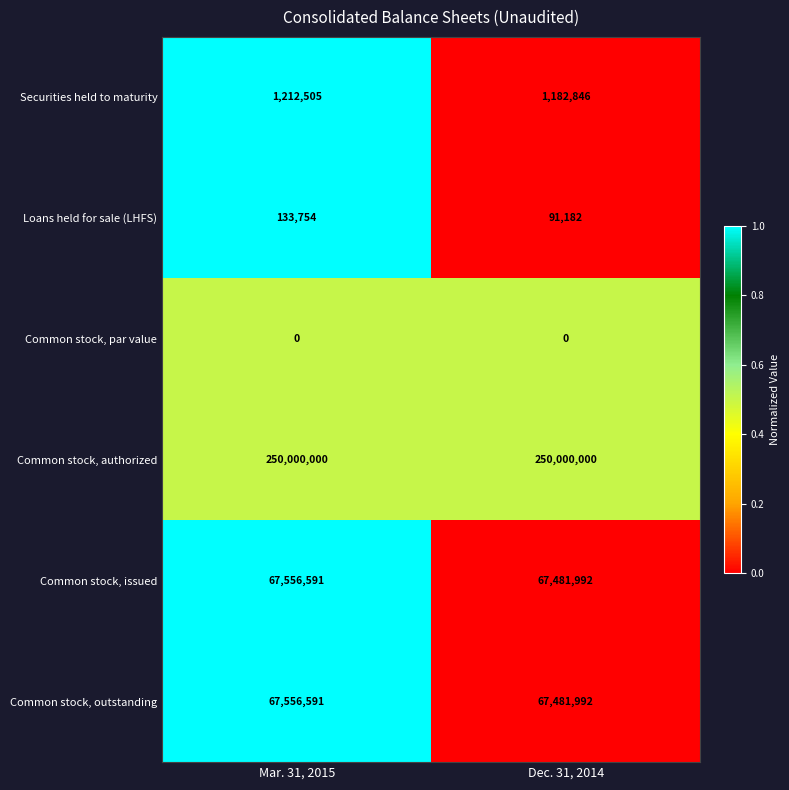

What is the spread (max minus min) of values at Dec. 31, 2014?

250000000